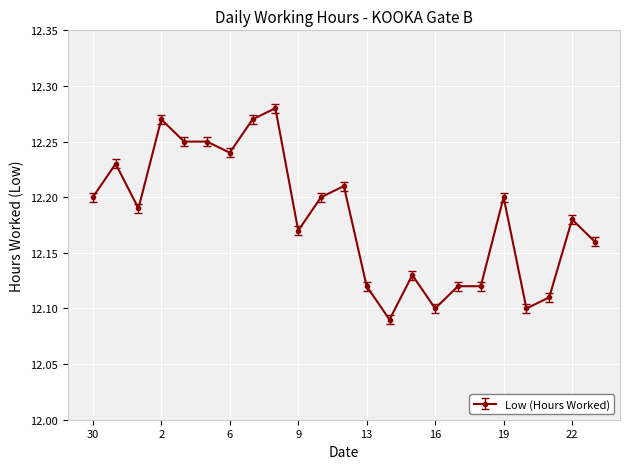

True or false: there are more than 1 points higher than both neighbors.

True